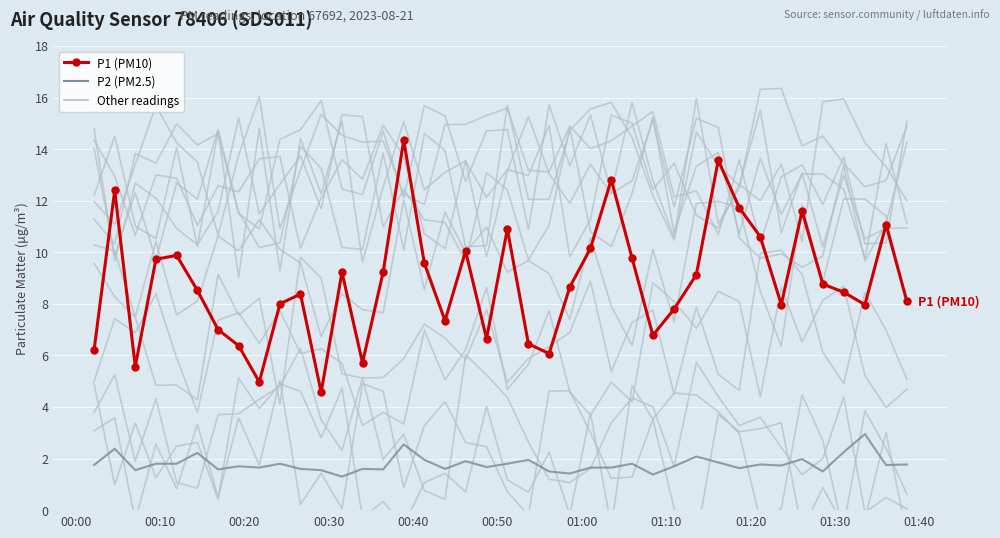

True or false: P1 (PM10) and P2 (PM2.5) intersect in this chart.

False